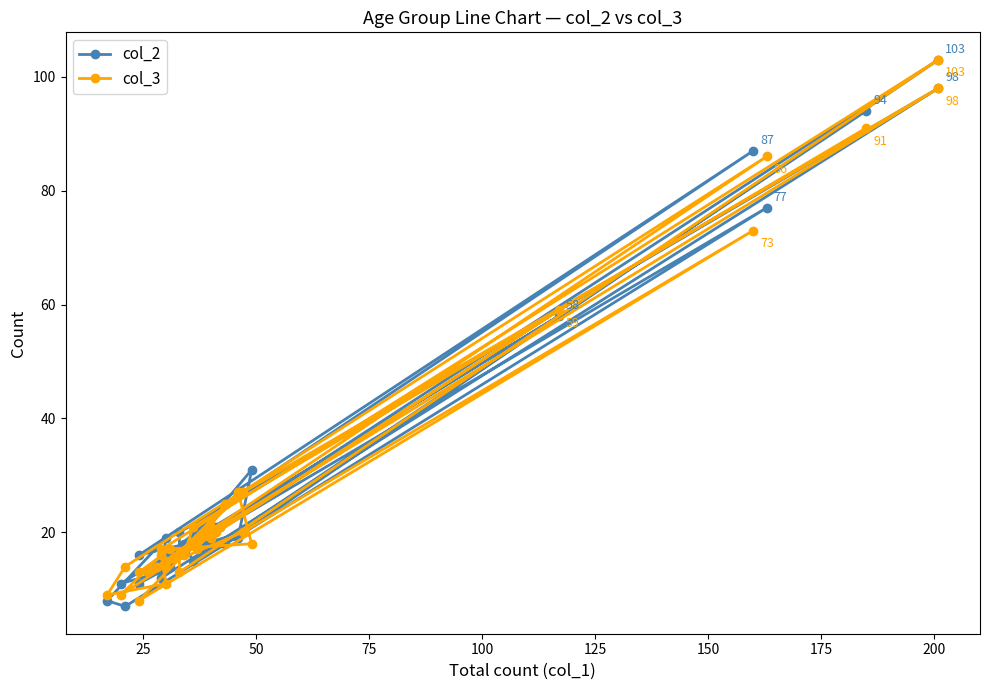

What is the approximate value of col_3 at 150, to the nearest 5?

75